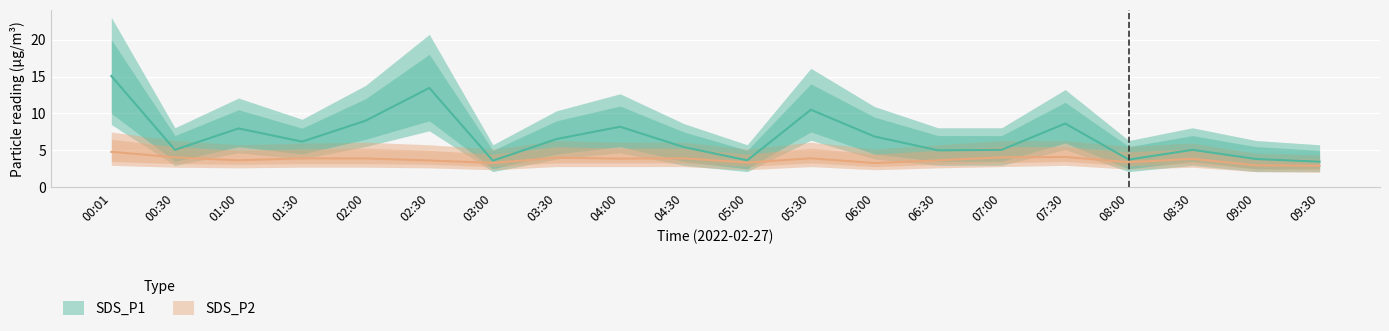

Reading left to right, transcribe all the data shown in this chart.

SDS_P1: 15.1	5.1	8.0	6.2	9.0	13.4	3.6	6.5	8.2	5.5	3.6	10.5	6.9	5.0	5.1	8.6	3.8	5.1	3.8	3.5
SDS_P2: 4.8	4.0	3.6	3.9	3.9	3.6	3.3	4.0	3.9	3.9	3.4	3.9	3.3	3.6	4.0	4.1	3.4	3.9	3.0	2.9